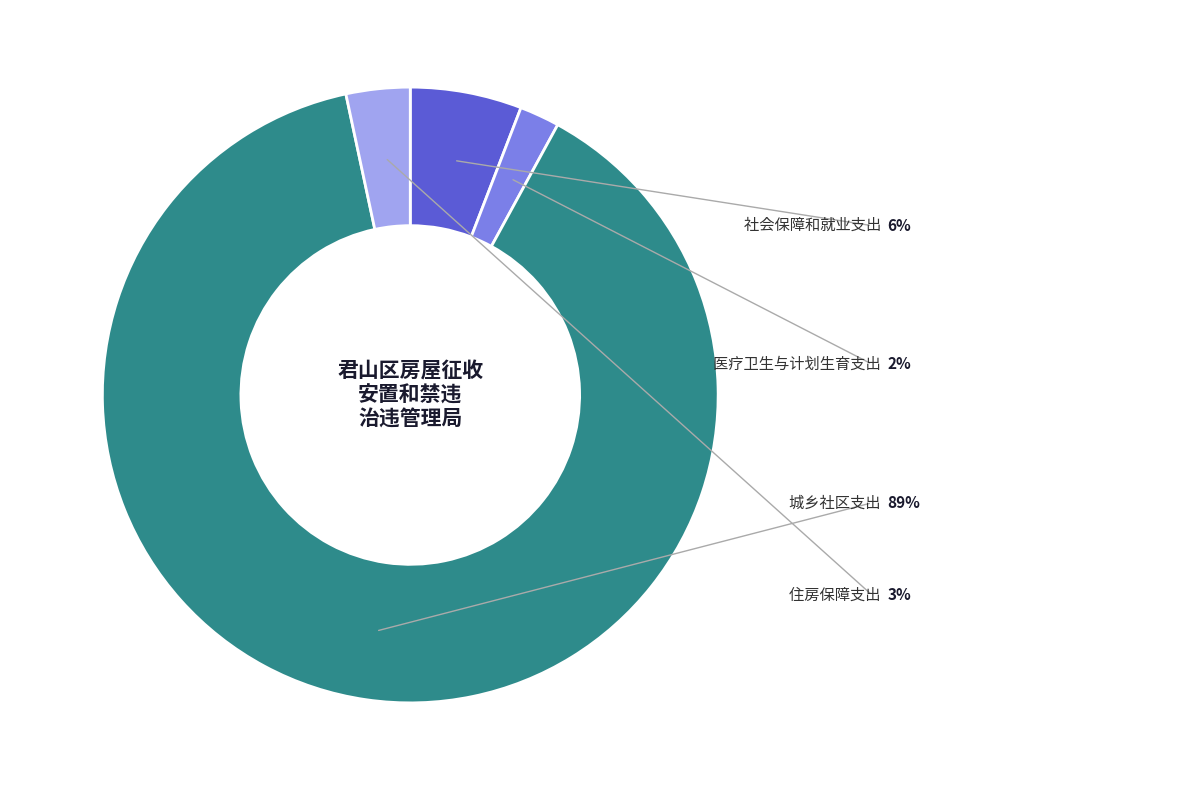

To the nearest percent, what is the combined percentage of 社会保障和就业支出 and 医疗卫生与计划生育支出?

8%